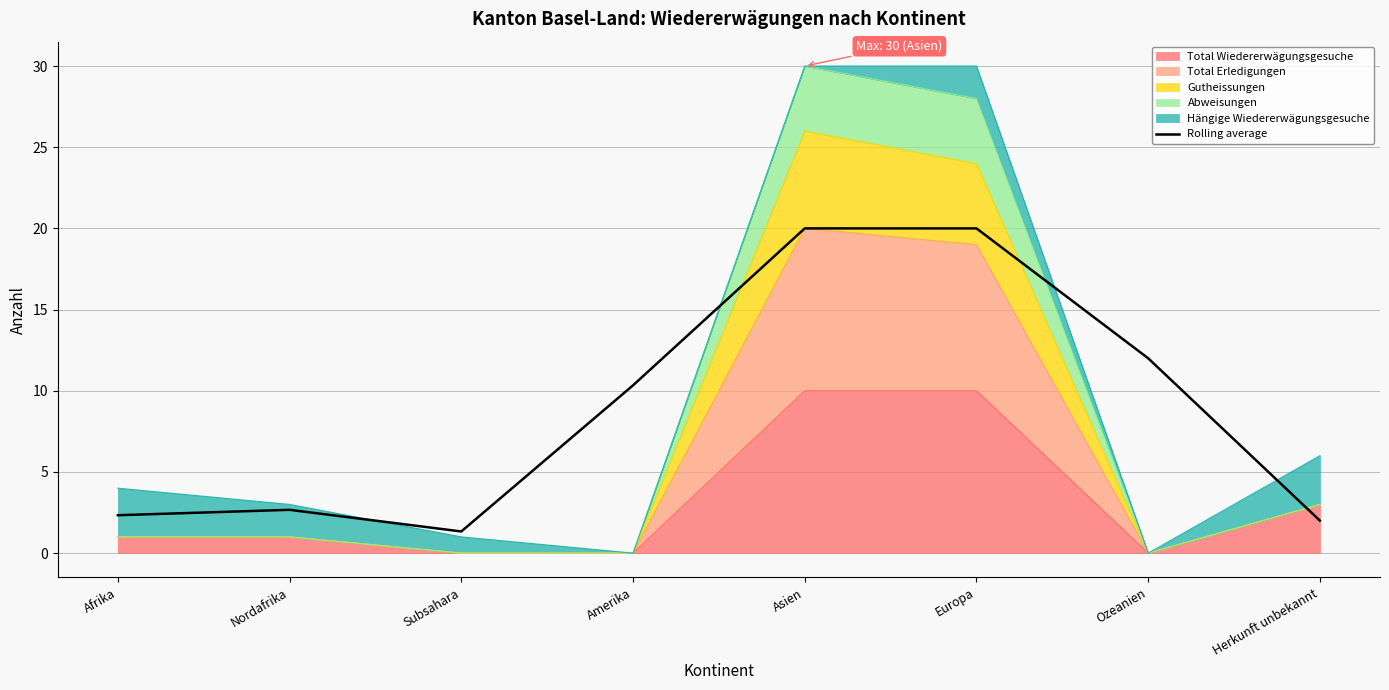

Which label corresponds to the largest value in the chart?

Asien